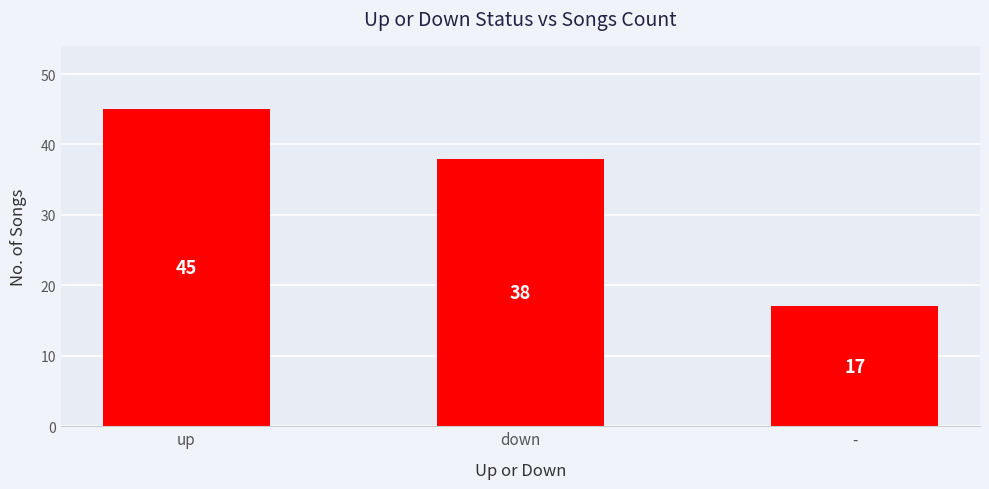

What is the difference between the second highest and minimum values?

21